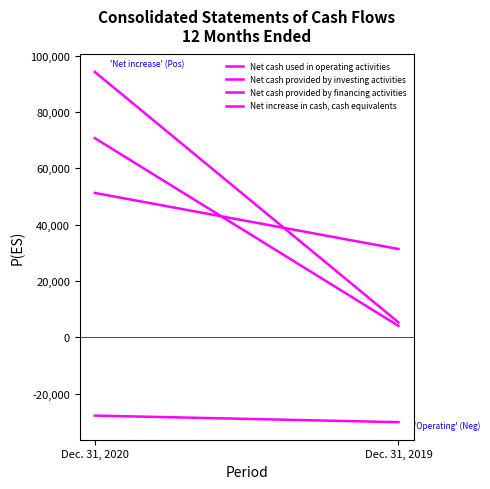

What is the value of the Net cash provided by financing activities point at the 1st from the left?

70742